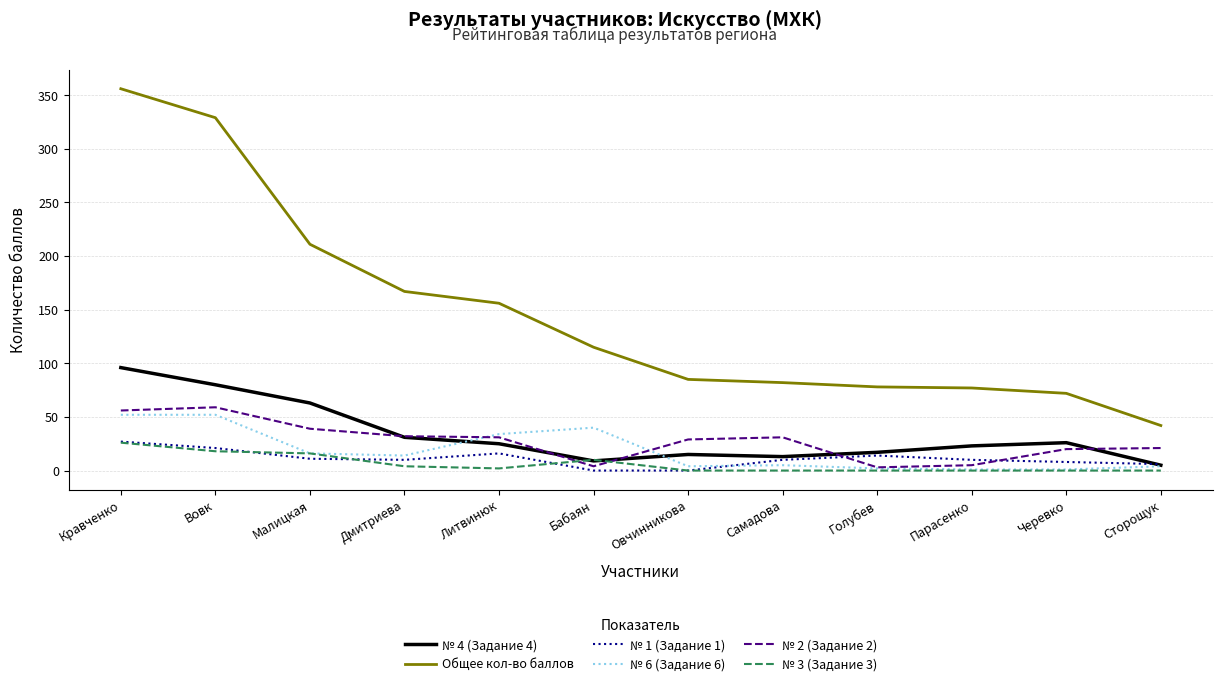

What is the sum of the Общее кол-во баллов values at Парасенко and Овчинникова?

162